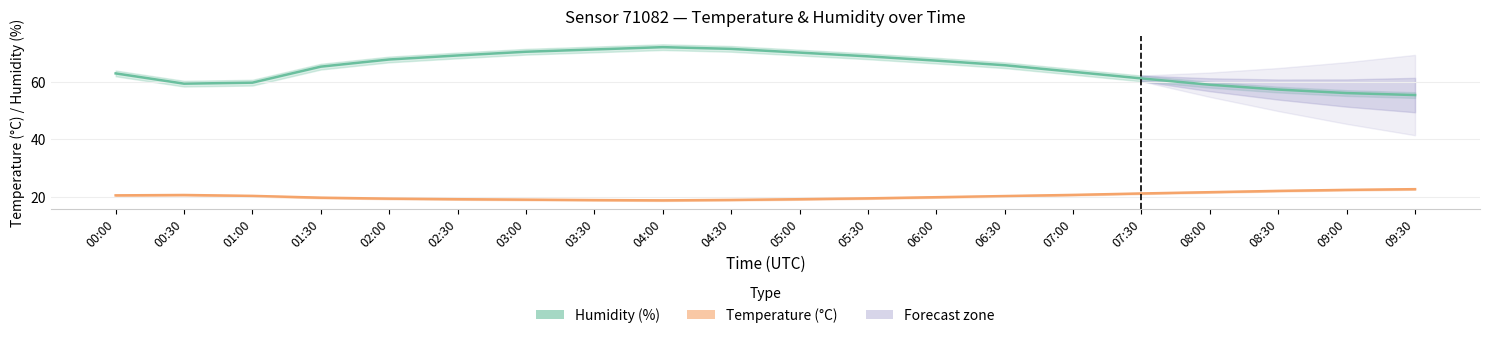

Where is the first local maximum for Temperature (°C)?

00:30